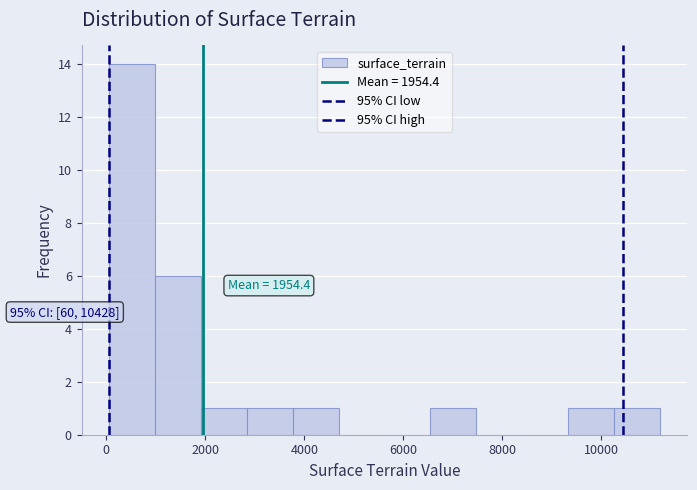

Which range on the x-axis has the tallest bar?

0 to 1000